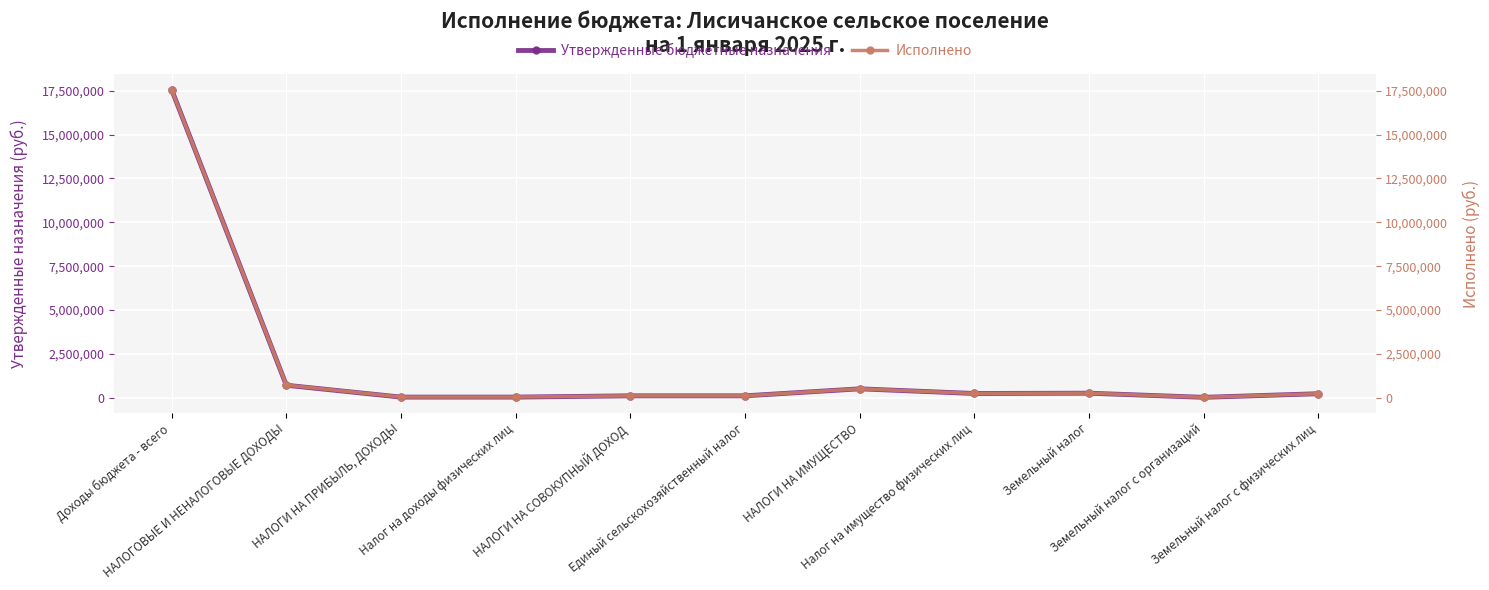

What is the smallest value displayed?

29793.0